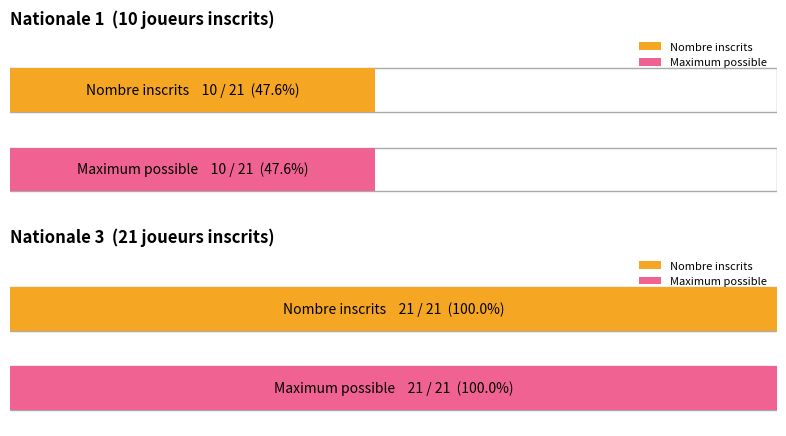

The Nationale 3 series shows 11 at Nationale 3. True or false?

False